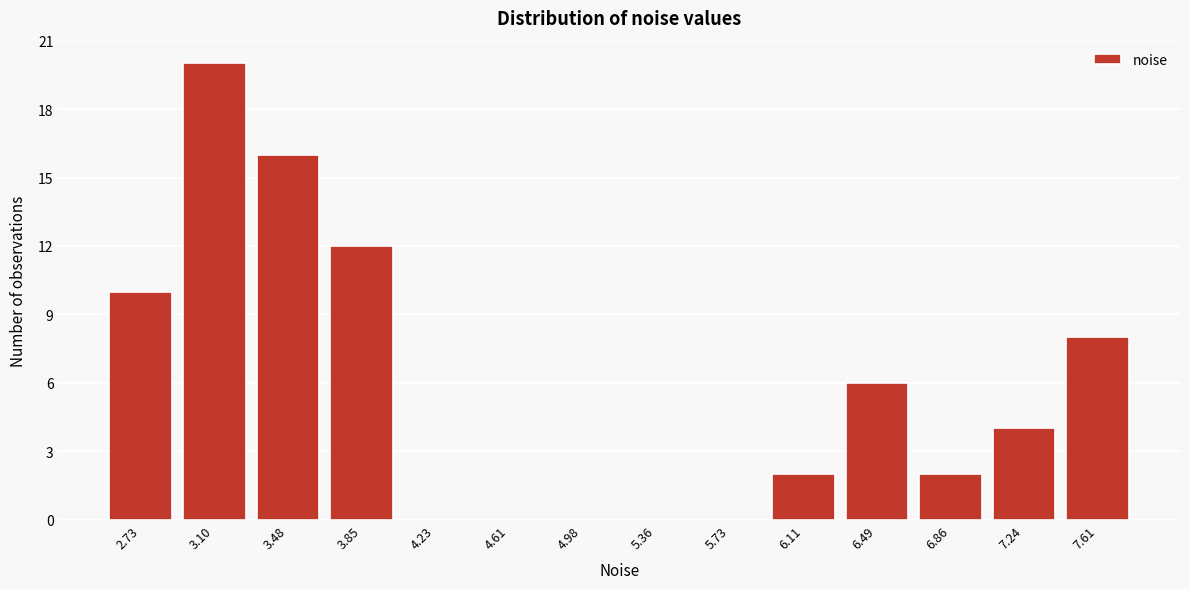

How tall is the bar that spans 2.90 to 3.30 on the x-axis? Neither the bar edges nor the heights are printed on the chart, so give them approximately, as read against the axes.

20